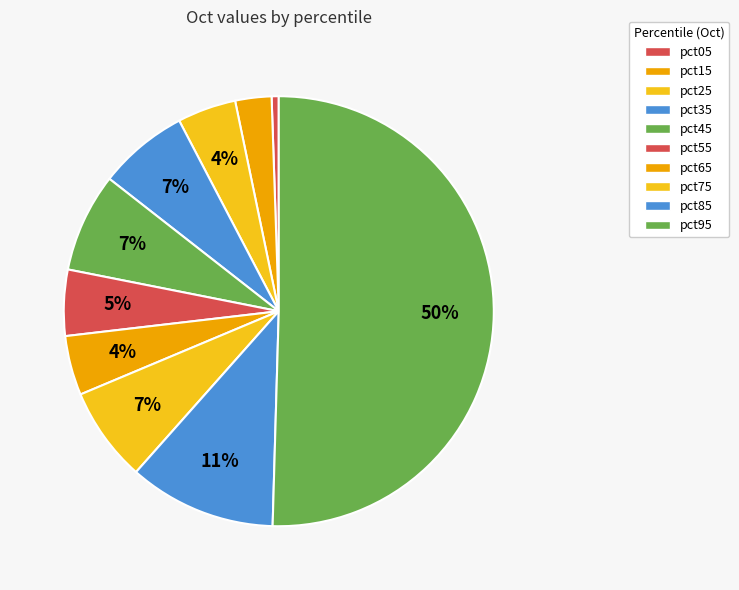

How many segments does this pie chart have?

10